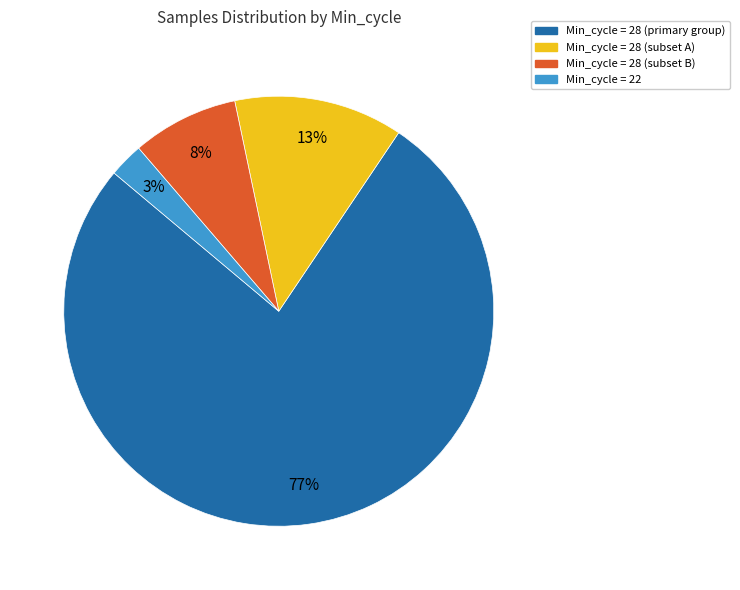

Is it true that Min_cycle = 28 (subset A) is 3% of the pie?

False